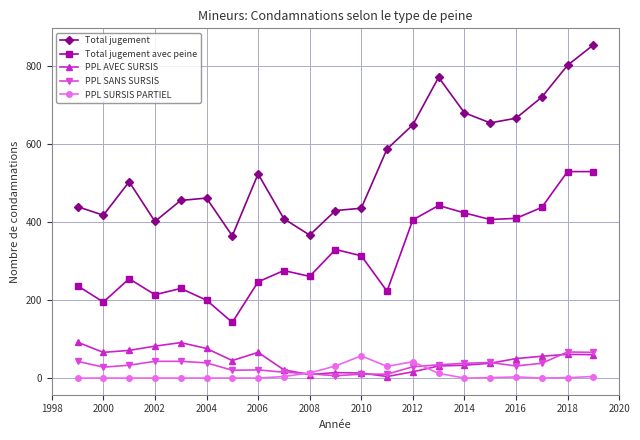

Which series has the widest spread of values?

Total jugement